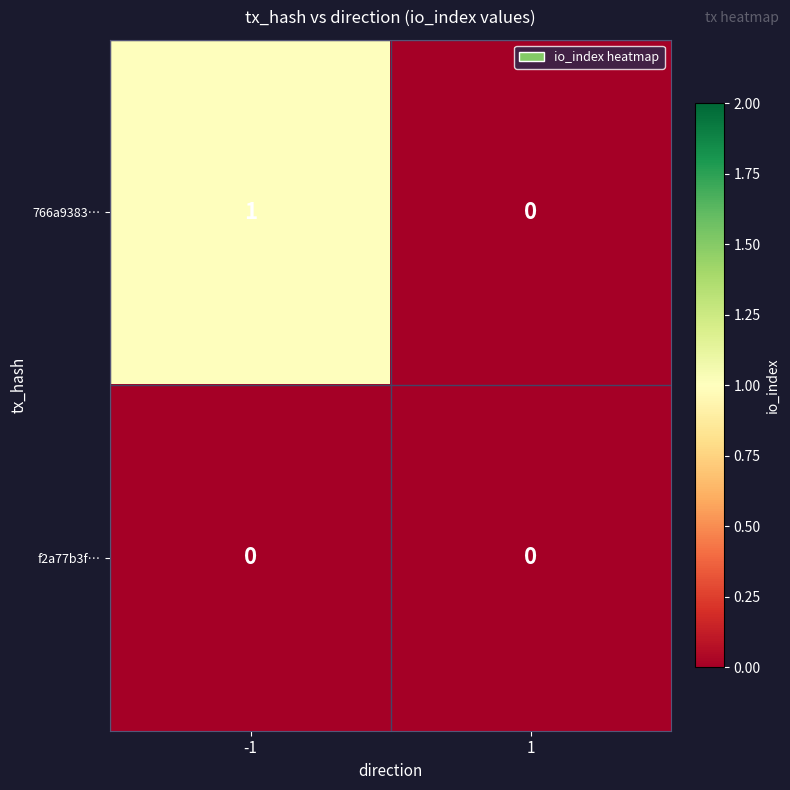

The value of f2a77b3f… at -1 is 0. True or false?

True